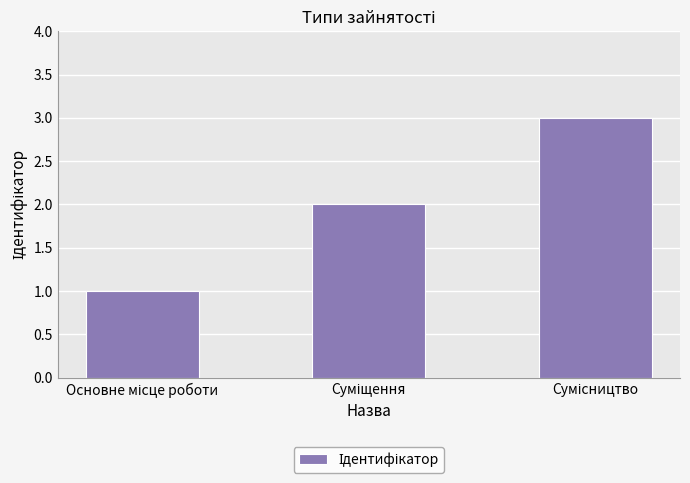

Does the chart contain any negative values?

No